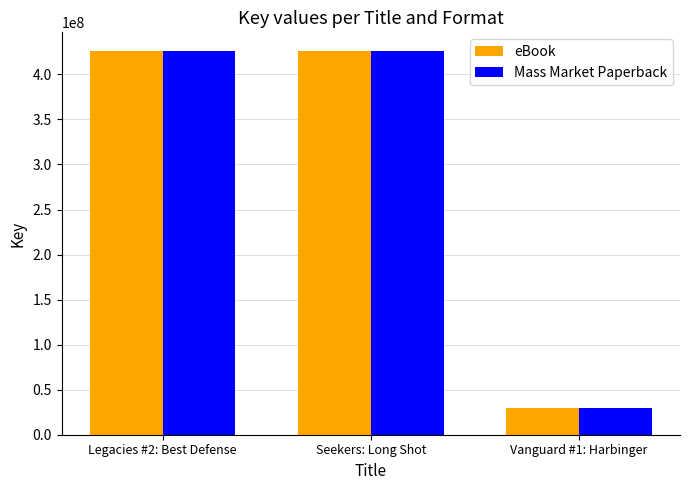

At which label is Mass Market Paperback closest to 227496590?

Seekers: Long Shot